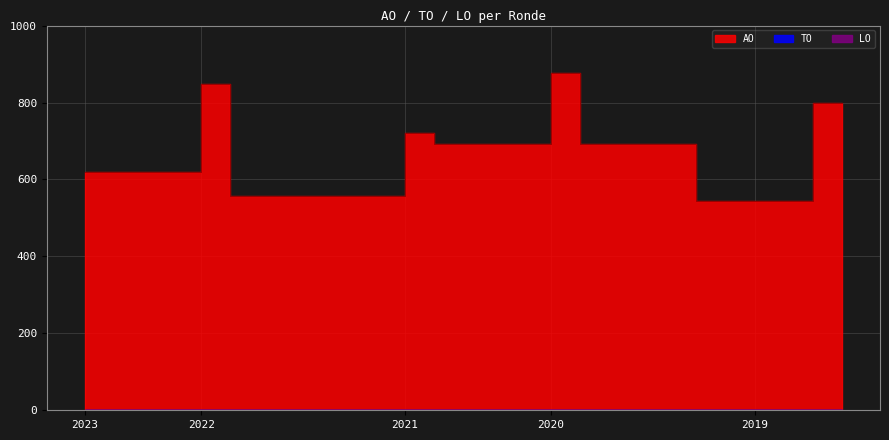

Reading left to right, what are all the values shown in this chart?

AO: 2023 1ste aanpassing - goedgekeurd=620	2023 1ste aanpassing - ontwerp=620	2023 Opmaak - goedgekeurd=620	2023 Opmaak - ontwerp=620	2022 uitvoering=848	2022 2de aanpassing - goedgekeurd=558	2022 2de aanpassing - ontwerp=558	2022 1ste aanpassing - goedgekeurd=558	2022 1ste aanpassing - ontwerp=558	2022 Opmaak - goedgekeurd=558	2022 Opmaak - ontwerp=558	2021 uitvoering=720	2021 1ste aanpassing - goedgekeurd=693	2021 1ste aanpassing - ontwerp=693	2021 Opmaak - goedgekeurd=693	2021 Opmaak - ontwerp=693	2020 uitvoering=877	2020 2de aanpassing - goedgekeurd=693	2020 2de aanpassing - ontwerp=693	2020 1ste aanpassing - goedgekeurd=693	2020 1ste aanpassing - ontwerp=693	2020 Opmaak - goedgekeurd=544	2020 Opmaak - ontwerp=544	2019 1ste aanpassing - goedgekeurd=544	2019 1ste aanpassing - ontwerp=544	2019 opmaak - goedgekeurd=800	2019 opmaak - ontwerp=800
TO: 2023 1ste aanpassing - goedgekeurd=0	2023 1ste aanpassing - ontwerp=0	2023 Opmaak - goedgekeurd=0	2023 Opmaak - ontwerp=0	2022 uitvoering=0	2022 2de aanpassing - goedgekeurd=0	2022 2de aanpassing - ontwerp=0	2022 1ste aanpassing - goedgekeurd=0	2022 1ste aanpassing - ontwerp=0	2022 Opmaak - goedgekeurd=0	2022 Opmaak - ontwerp=0	2021 uitvoering=0	2021 1ste aanpassing - goedgekeurd=0	2021 1ste aanpassing - ontwerp=0	2021 Opmaak - goedgekeurd=0	2021 Opmaak - ontwerp=0	2020 uitvoering=0	2020 2de aanpassing - goedgekeurd=0	2020 2de aanpassing - ontwerp=0	2020 1ste aanpassing - goedgekeurd=0	2020 1ste aanpassing - ontwerp=0	2020 Opmaak - goedgekeurd=0	2020 Opmaak - ontwerp=0	2019 1ste aanpassing - goedgekeurd=0	2019 1ste aanpassing - ontwerp=0	2019 opmaak - goedgekeurd=0	2019 opmaak - ontwerp=0
LO: 2023 1ste aanpassing - goedgekeurd=0	2023 1ste aanpassing - ontwerp=0	2023 Opmaak - goedgekeurd=0	2023 Opmaak - ontwerp=0	2022 uitvoering=0	2022 2de aanpassing - goedgekeurd=0	2022 2de aanpassing - ontwerp=0	2022 1ste aanpassing - goedgekeurd=0	2022 1ste aanpassing - ontwerp=0	2022 Opmaak - goedgekeurd=0	2022 Opmaak - ontwerp=0	2021 uitvoering=0	2021 1ste aanpassing - goedgekeurd=0	2021 1ste aanpassing - ontwerp=0	2021 Opmaak - goedgekeurd=0	2021 Opmaak - ontwerp=0	2020 uitvoering=0	2020 2de aanpassing - goedgekeurd=0	2020 2de aanpassing - ontwerp=0	2020 1ste aanpassing - goedgekeurd=0	2020 1ste aanpassing - ontwerp=0	2020 Opmaak - goedgekeurd=0	2020 Opmaak - ontwerp=0	2019 1ste aanpassing - goedgekeurd=0	2019 1ste aanpassing - ontwerp=0	2019 opmaak - goedgekeurd=0	2019 opmaak - ontwerp=0